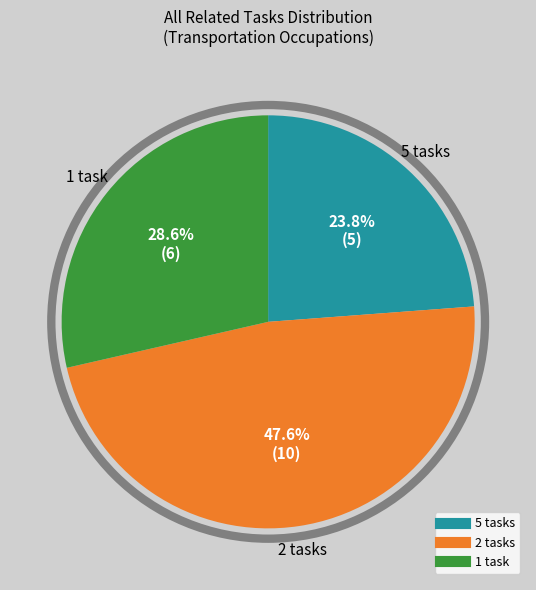

Does any single category account for the majority?

No